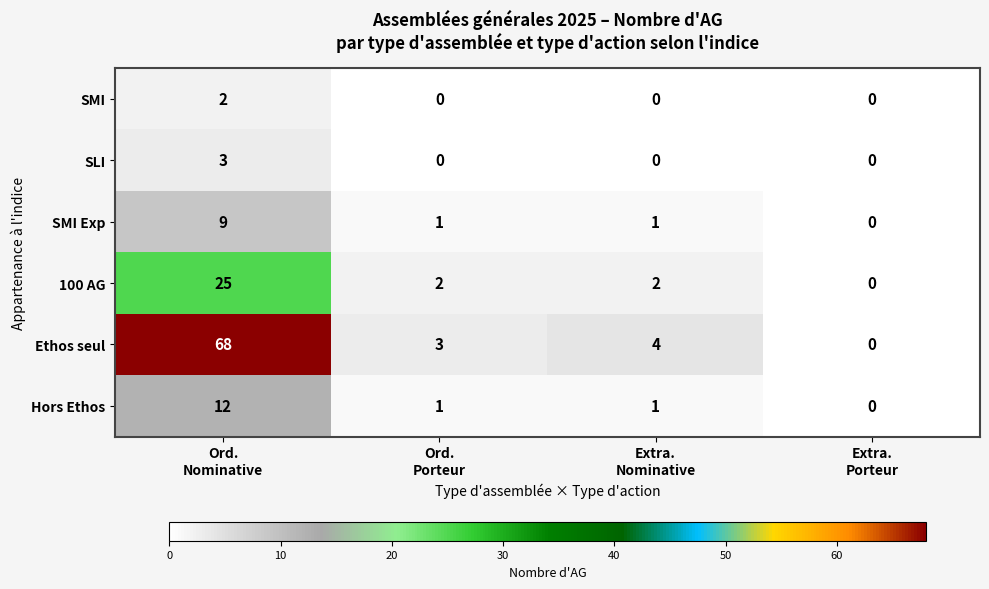

How many data points does each series have?

4